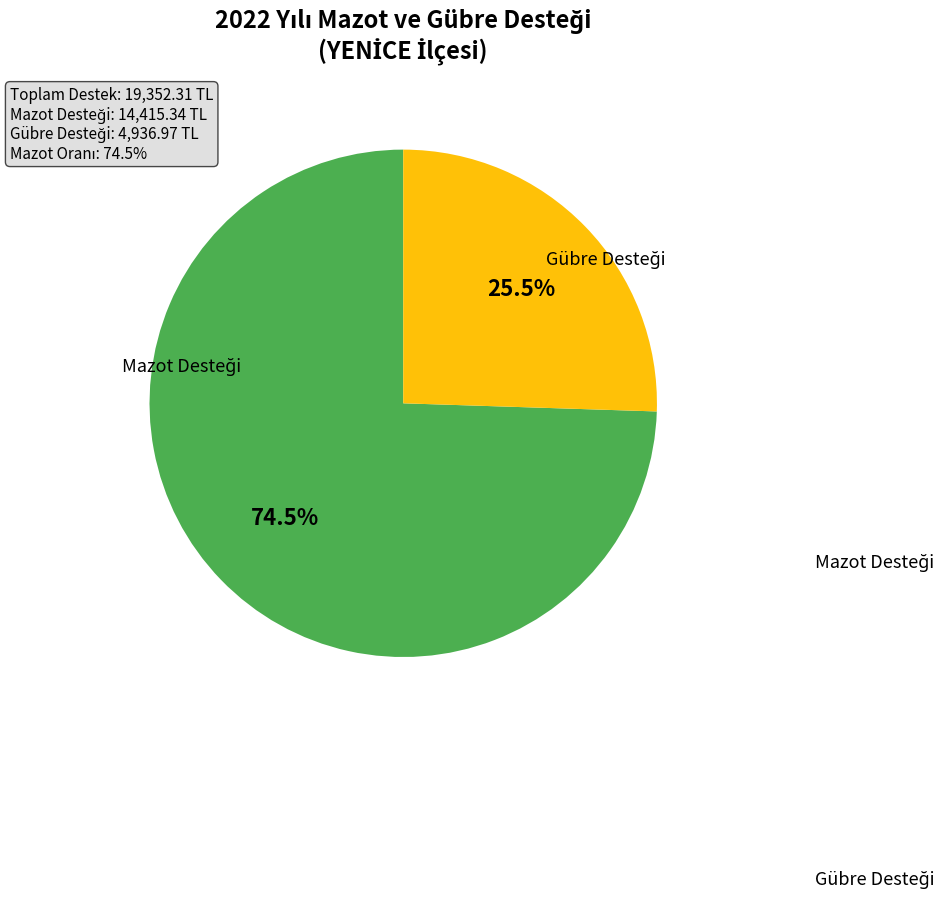

Is there a majority slice in this chart?

Yes